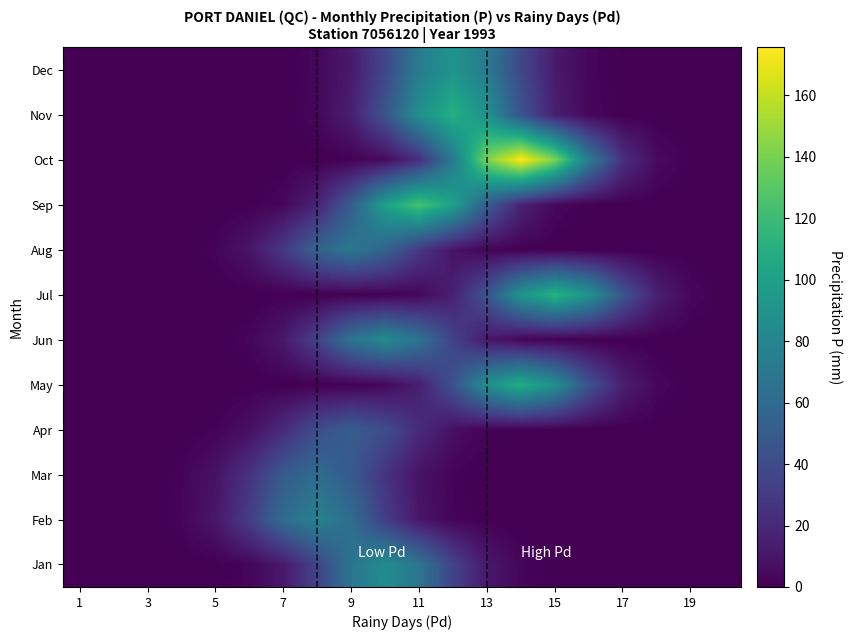

At which category is the sum across all series the highest?

11